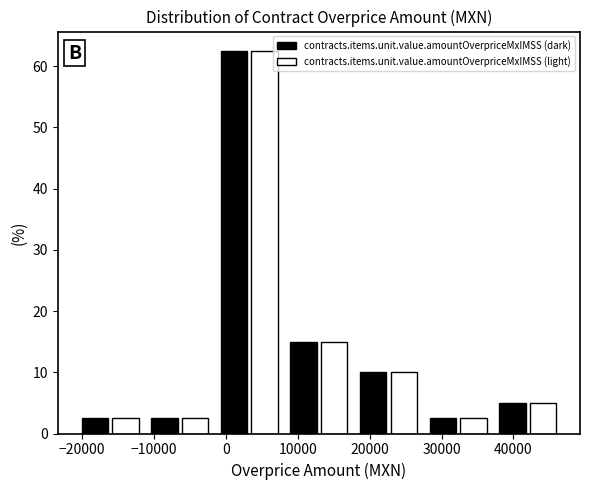

In the contracts.items.unit.value.amountOverpriceMxIMSS (dark) series, which range on the x-axis has the tallest bar?

-2000 to 8000